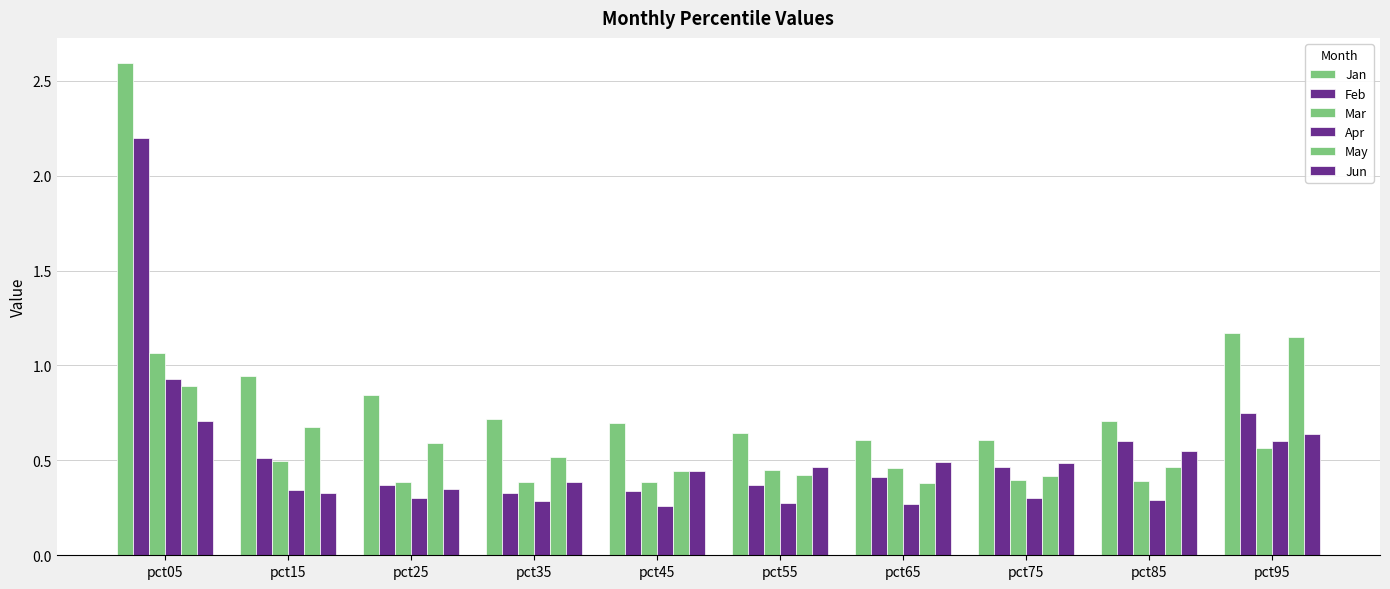

What is the difference between the Jun values at pct95 and pct85?

0.1